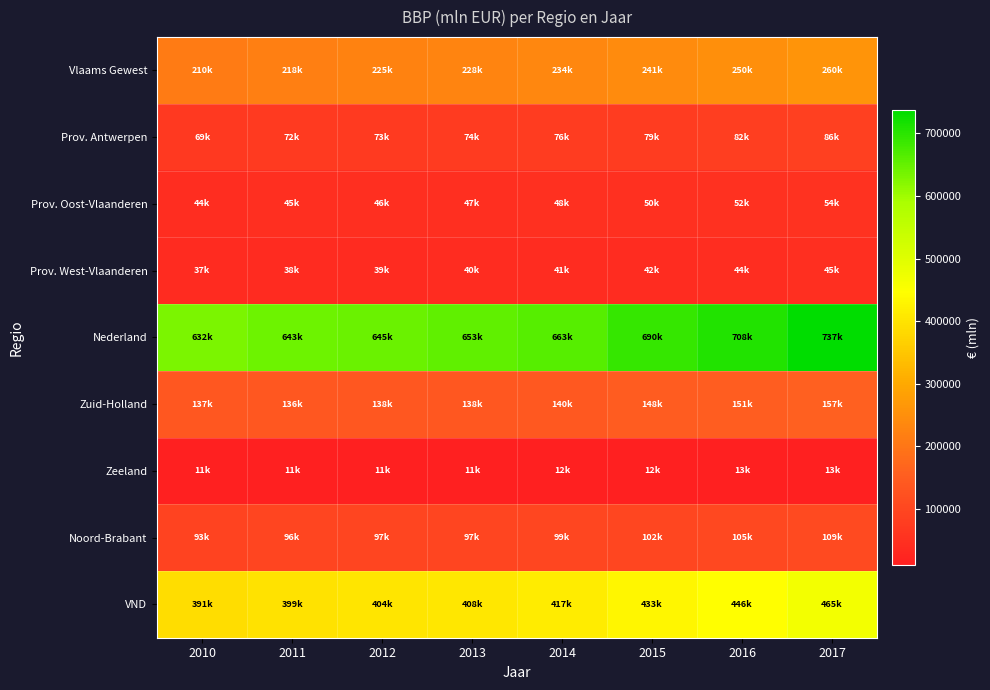

Reading left to right, extract all data points from this chart.

Vlaams Gewest: 2010=210003.8	2011=218478.9	2012=224664.9	2013=228327.0	2014=234336.2	2015=240986.4	2016=250068.6	2017=259785.8
Prov. Antwerpen: 2010=68762.5	2011=71545.0	2012=73482.5	2013=74442.8	2014=76447.9	2015=78861.1	2016=82041.5	2017=85752.7
Prov. Oost-Vlaanderen: 2010=43503.8	2011=45308.1	2012=46269.8	2013=47089.3	2014=48141.2	2015=50162.9	2016=51918.0	2017=53855.0
Prov. West-Vlaanderen: 2010=36828.9	2011=38200.4	2012=39205.2	2013=39976.7	2014=41365.3	2015=41993.6	2016=43589.0	2017=45263.2
Nederland: 2010=631512.0	2011=642929.0	2012=645164.0	2013=652748.0	2014=663008.0	2015=690008.0	2016=708337.0	2017=737048.0
Zuid-Holland: 2010=136918.0	2011=136354.0	2012=137655.0	2013=137832.0	2014=139670.0	2015=148116.6	2016=151492.2	2017=157452.5
Zeeland: 2010=11179.0	2011=11448.0	2012=11325.0	2013=11340.0	2014=11535.0	2015=12363.4	2016=12630.9	2017=13092.7
Noord-Brabant: 2010=93365.0	2011=96360.0	2012=96509.0	2013=96869.0	2014=99399.0	2015=101630.4	2016=104696.7	2017=109434.5
VND: 2010=390557.2	2011=399215.5	2012=404446.5	2013=407549.8	2014=416558.3	2015=433128.0	2016=446368.3	2017=464850.5